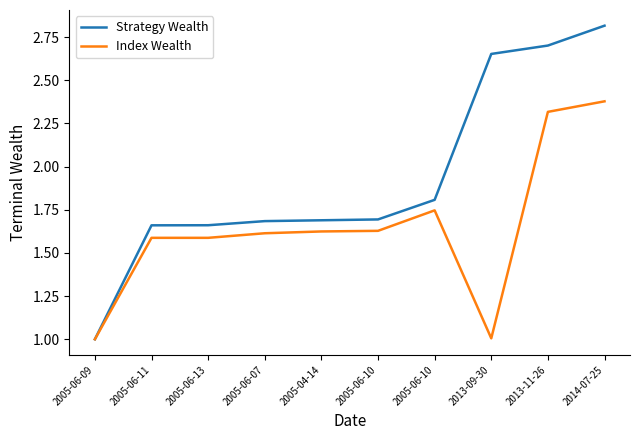

Rank the series by their maximum value, from lowest to highest.

Index Wealth, Strategy Wealth